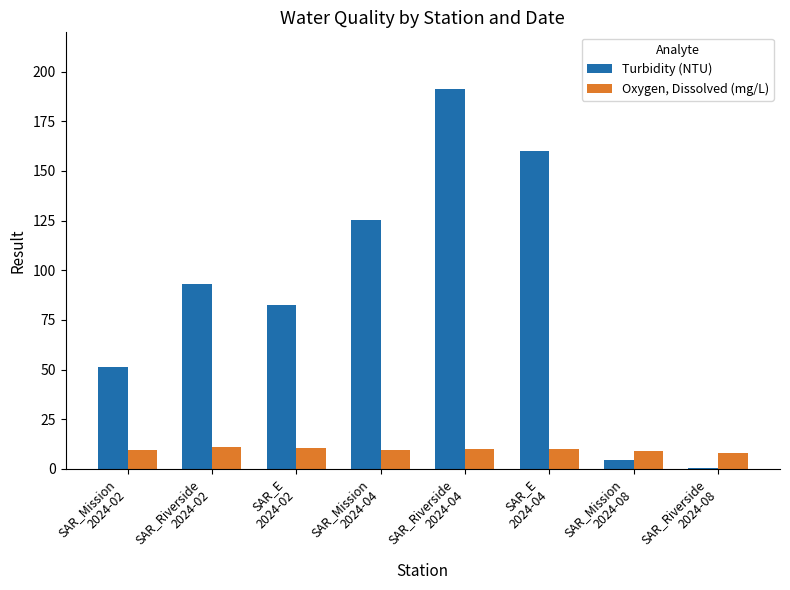

Which series has the largest total across all categories?

Turbidity (NTU)